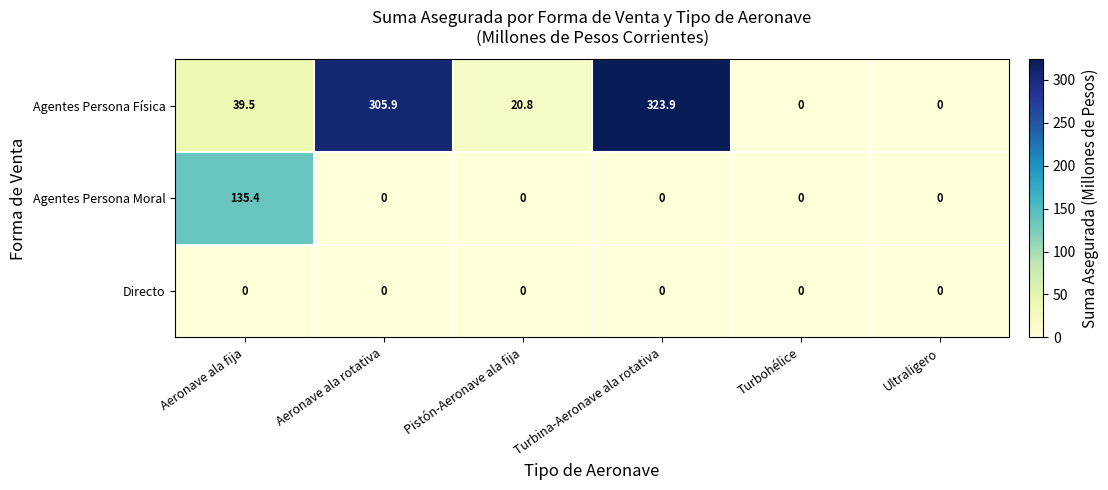

Which series has the largest total across all categories?

Agentes Persona Física